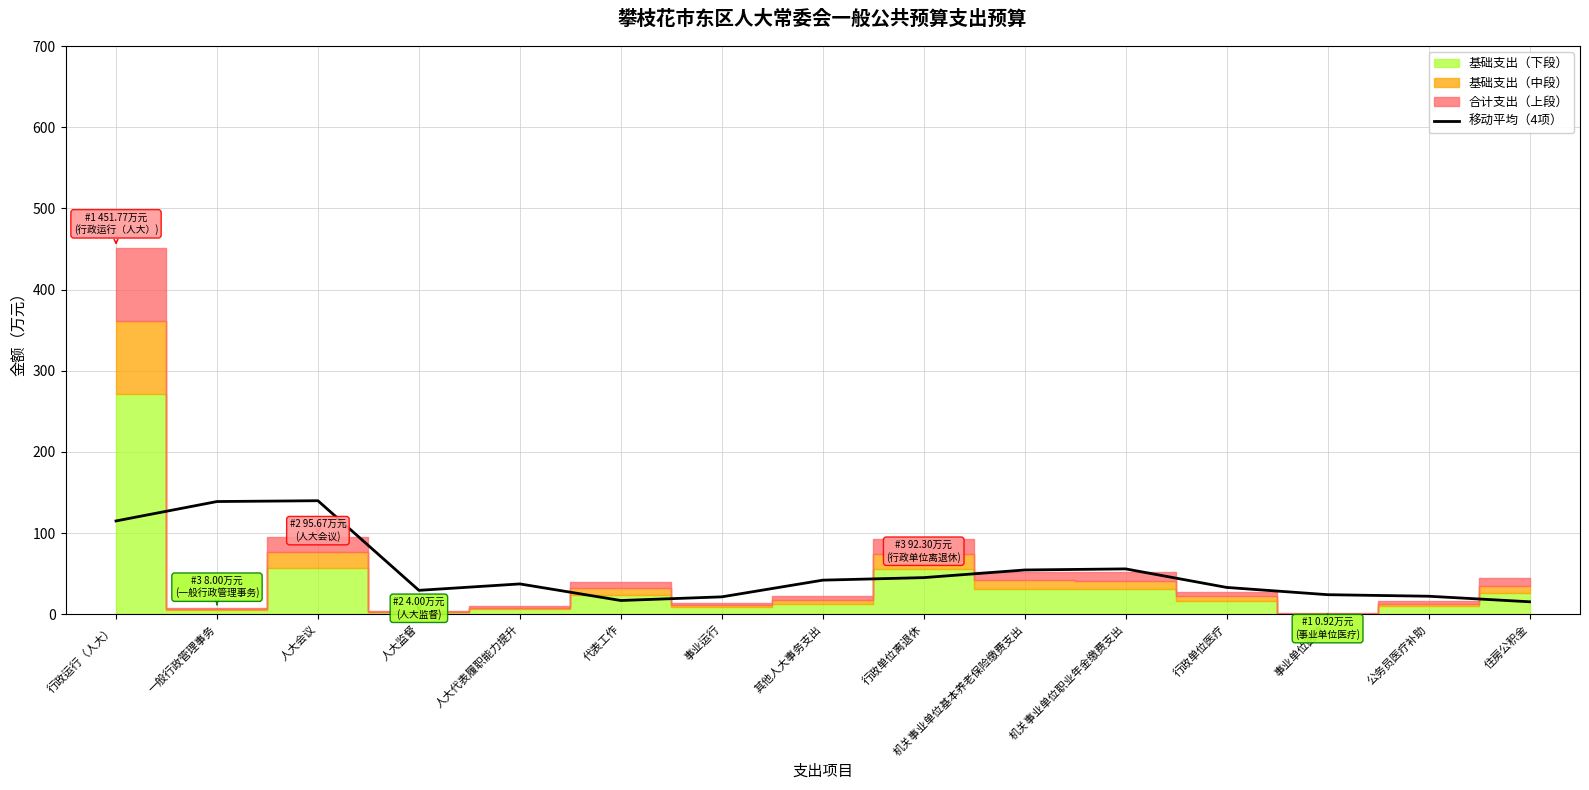

True or false: the data has more than 2 interior local peaks.

True